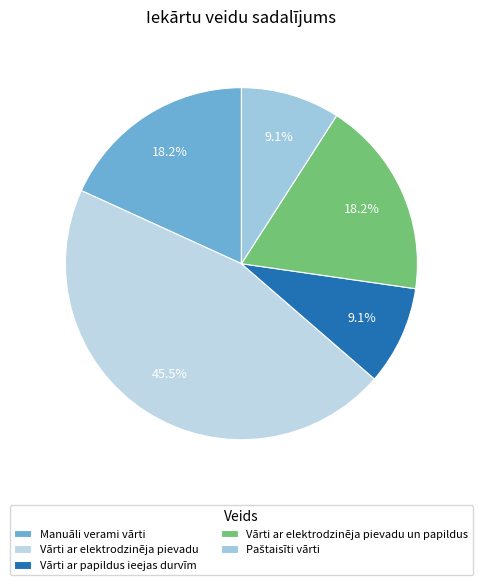

Combined, do Vārti ar elektrodzinēja pievadu un papildus and Vārti ar papildus ieejas durvīm account for over 50%?

No